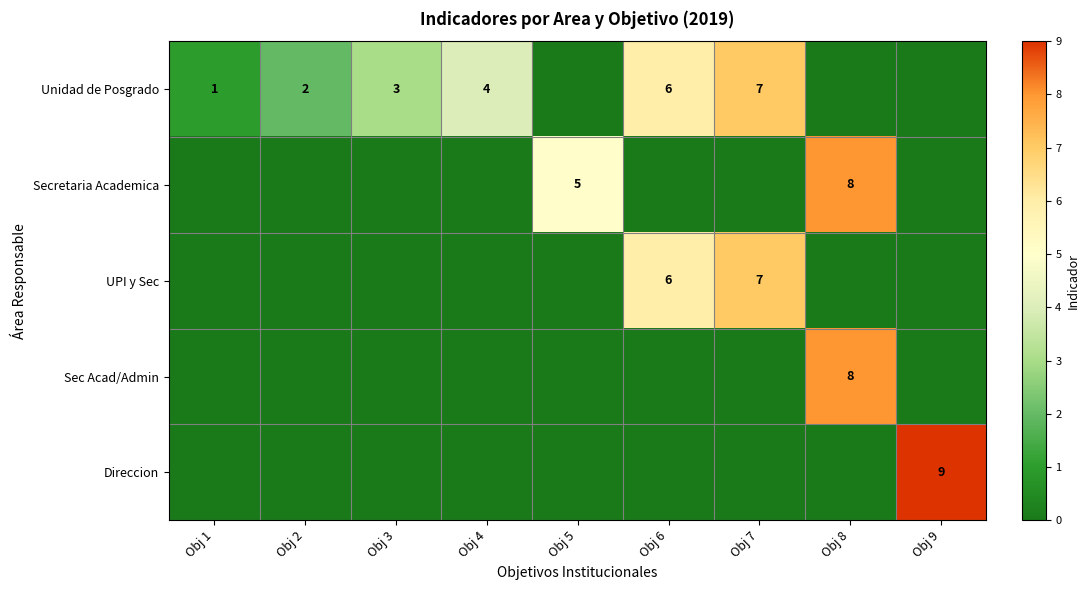

True or false: Unidad de Posgrado has a value of 1 at Obj 4.

False